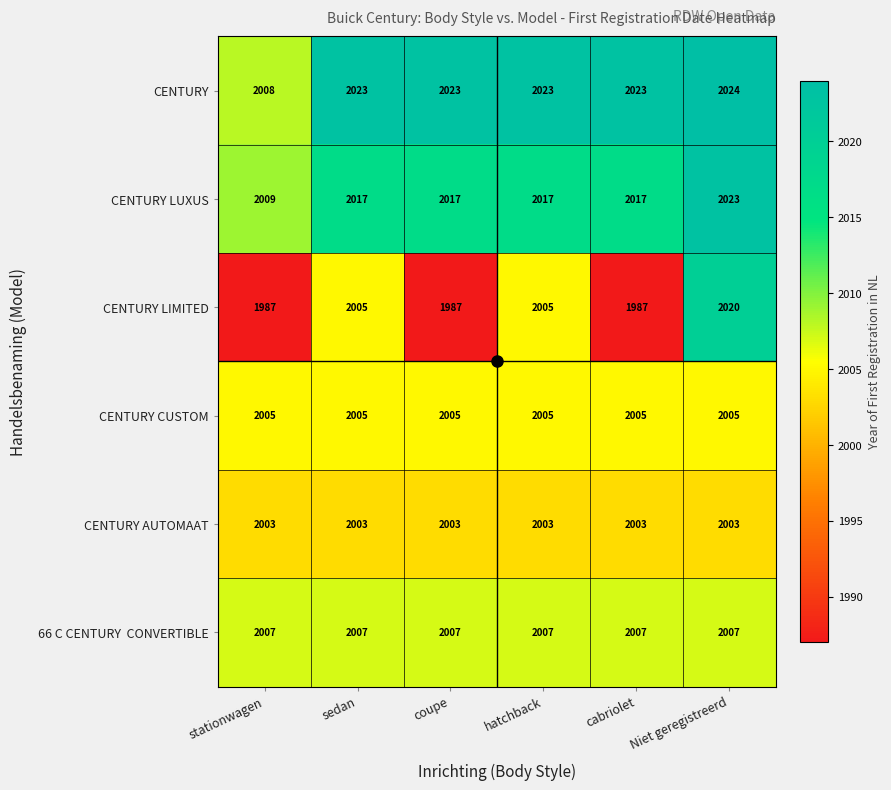

At how many categories does at least one series exceed 1997?

6